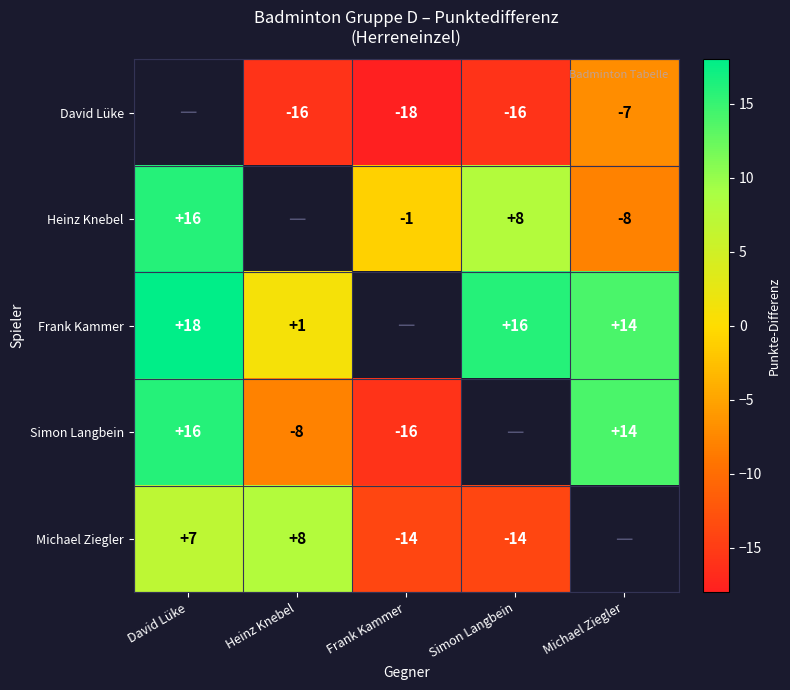

At which category does the chart reach its peak across all series?

David Lüke